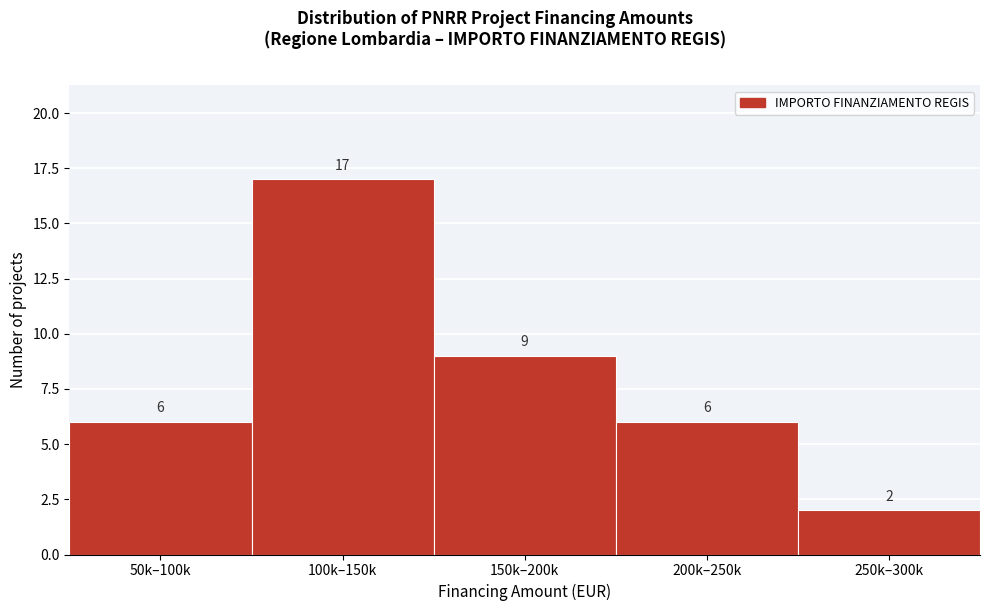

Reading left to right, what are all the values shown in this chart?

50k–100k=6	100k–150k=17	150k–200k=9	200k–250k=6	250k–300k=2